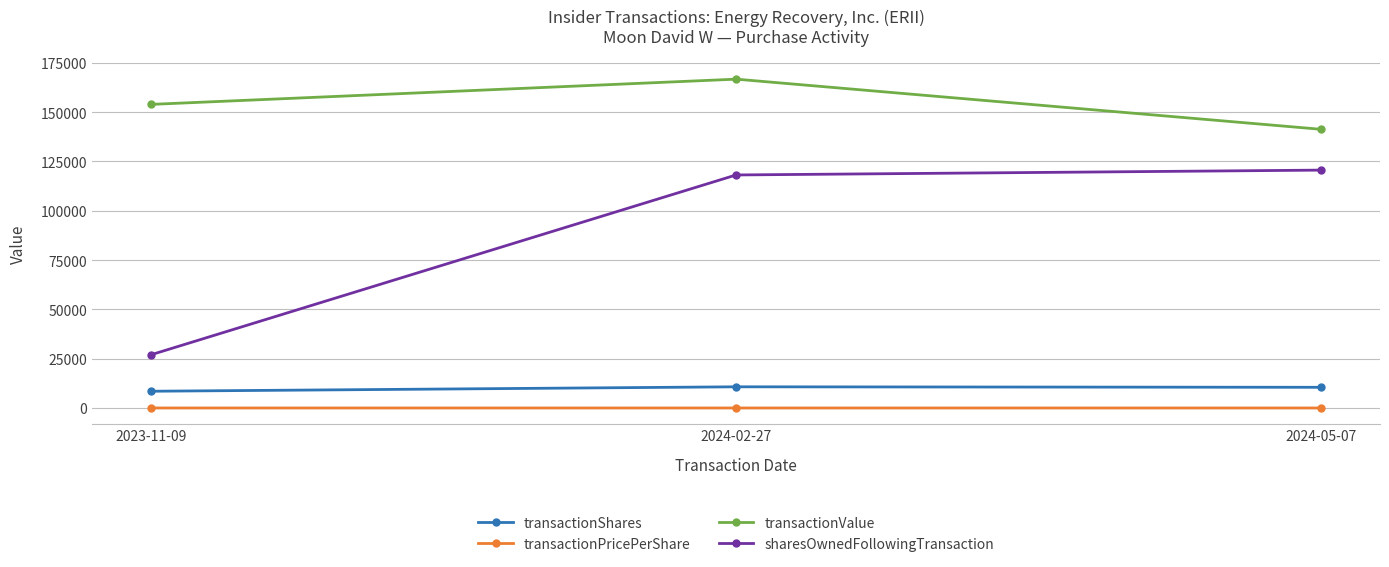

Does the chart display data point markers on the line(s)?

Yes